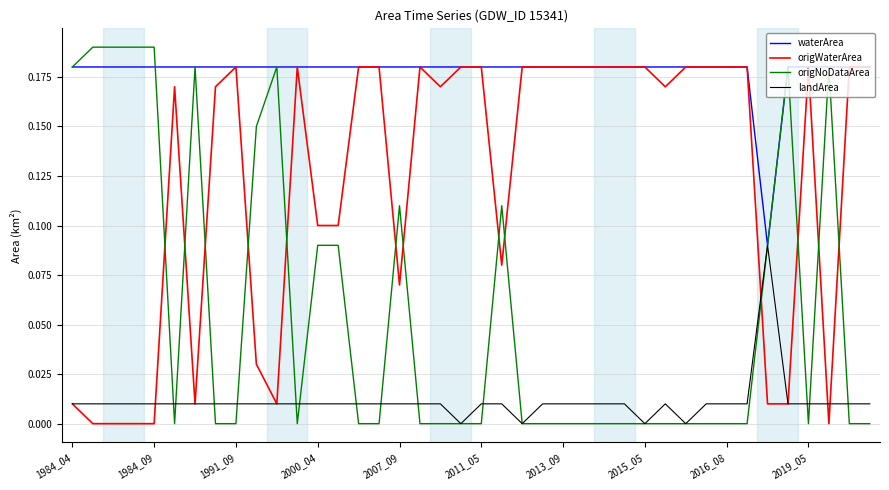

Rank the series by their average value, from highest to lowest.

waterArea, origWaterArea, origNoDataArea, landArea